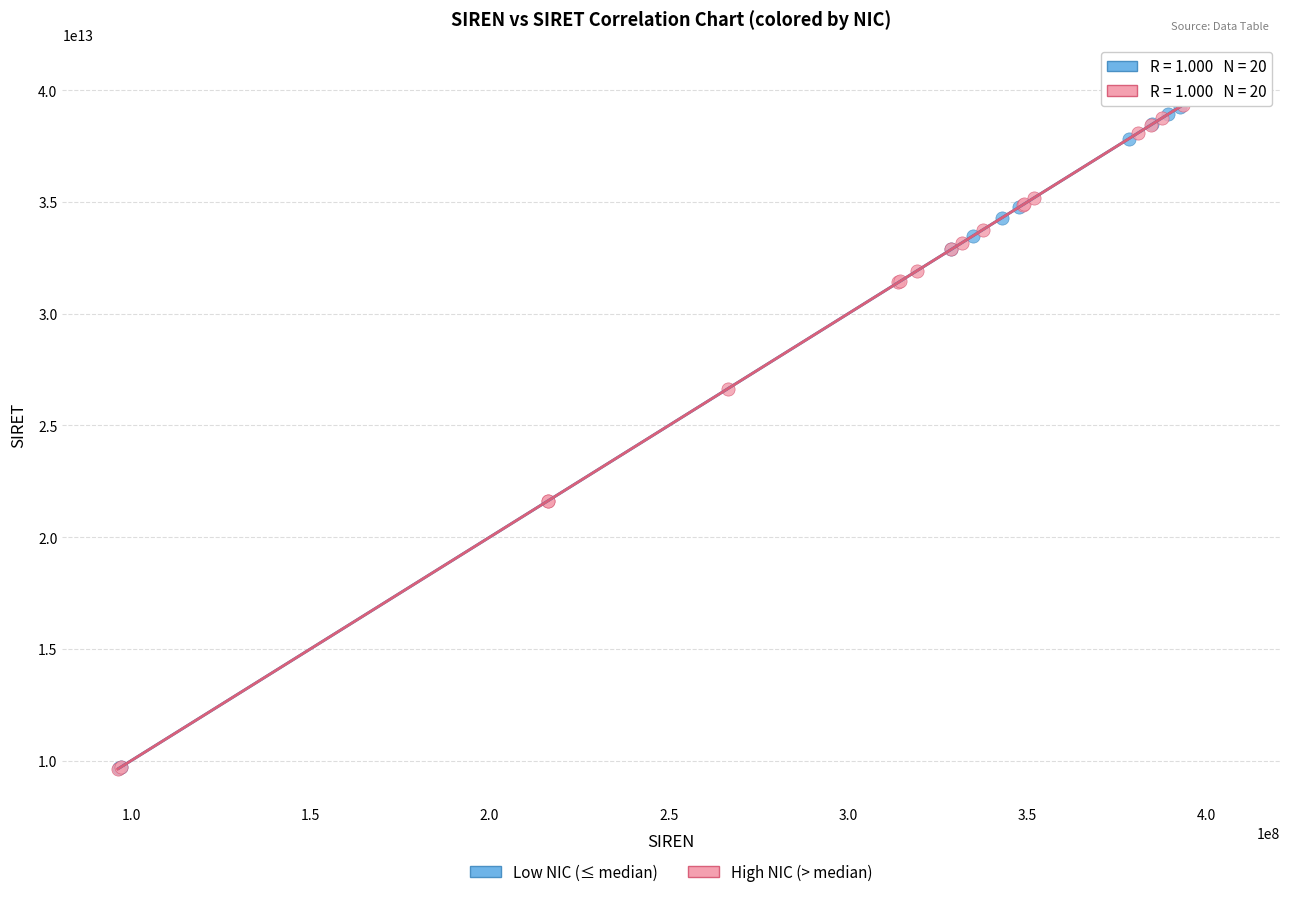

What are all the series names shown in the legend?

Low NIC (≤ median), High NIC (> median)